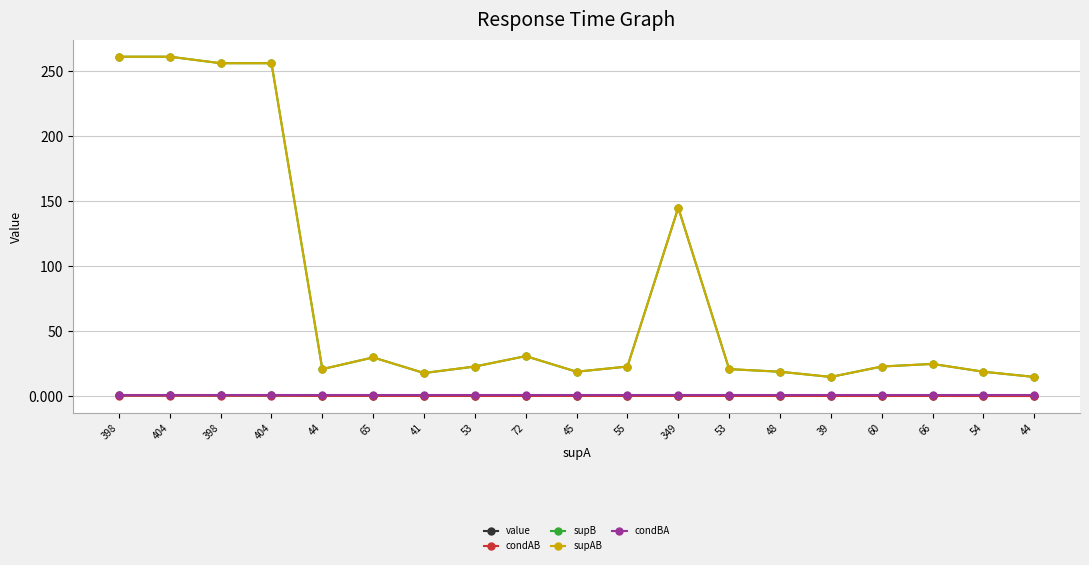

Is this an area chart (filled region under the line)?

No